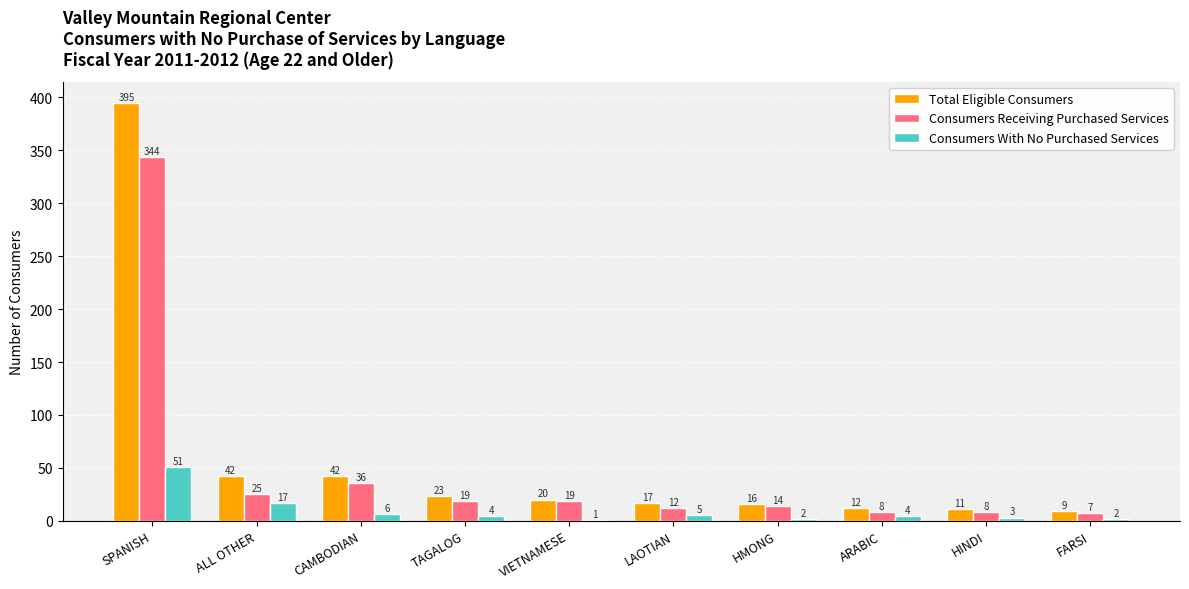

Which series has the largest total across all categories?

Total Eligible Consumers